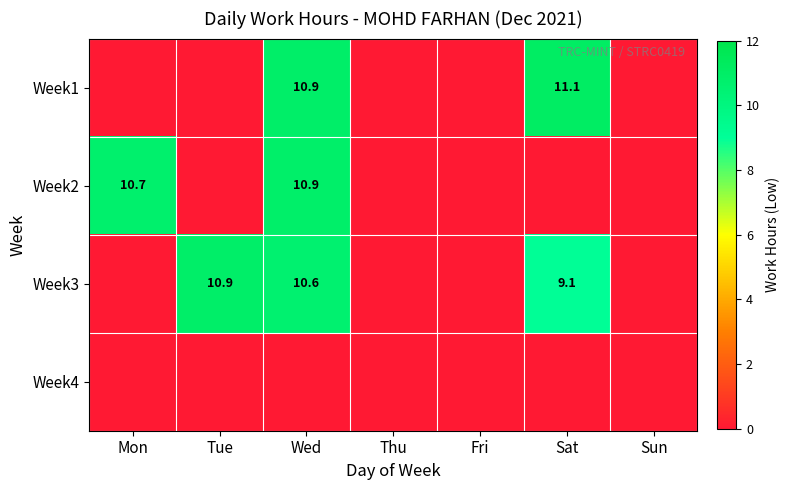

Is it true that Week3 equals 6.3 at Sat?

False